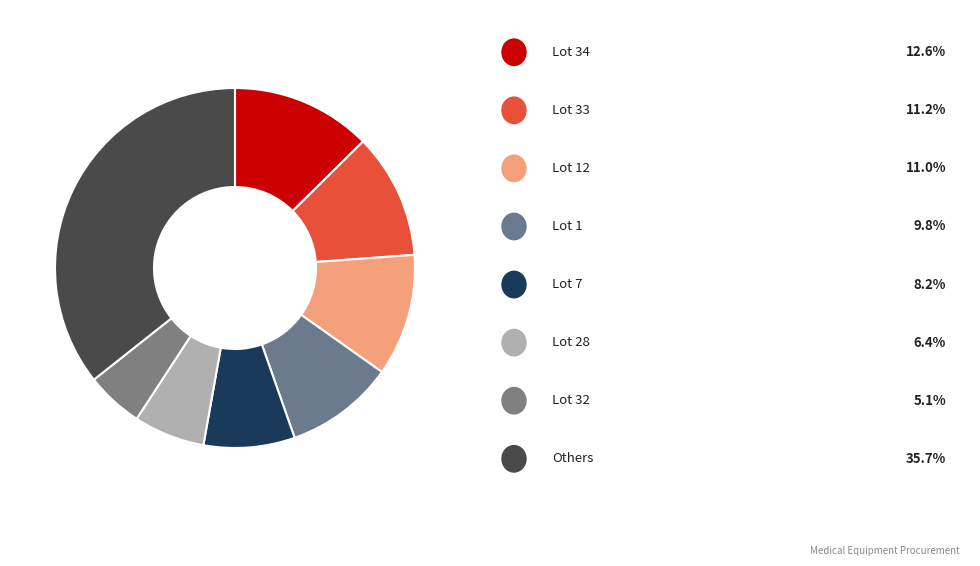

How many segments does this pie chart have?

8